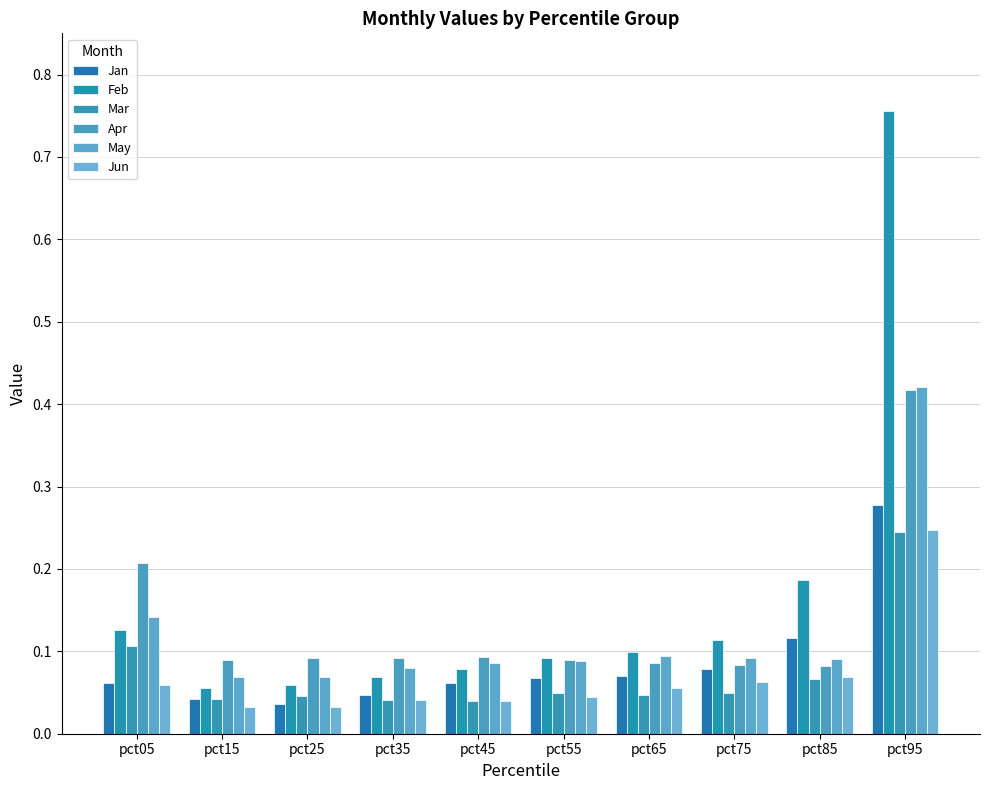

What is the difference between the maximum and minimum values in the Jun series?

0.2